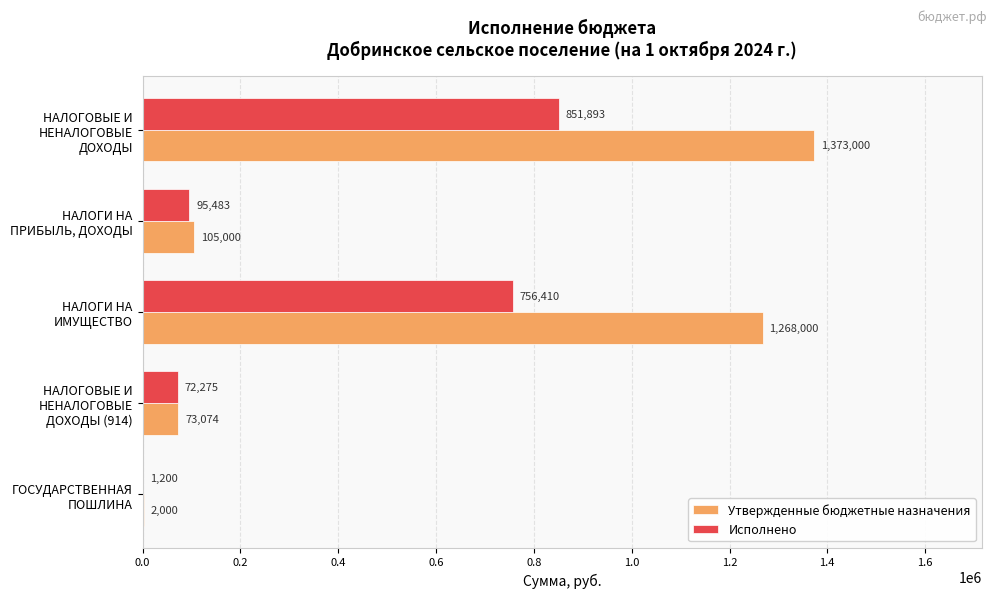

At which label is Исполнено closest to 426546?

НАЛОГИ НА ИМУЩЕСТВО